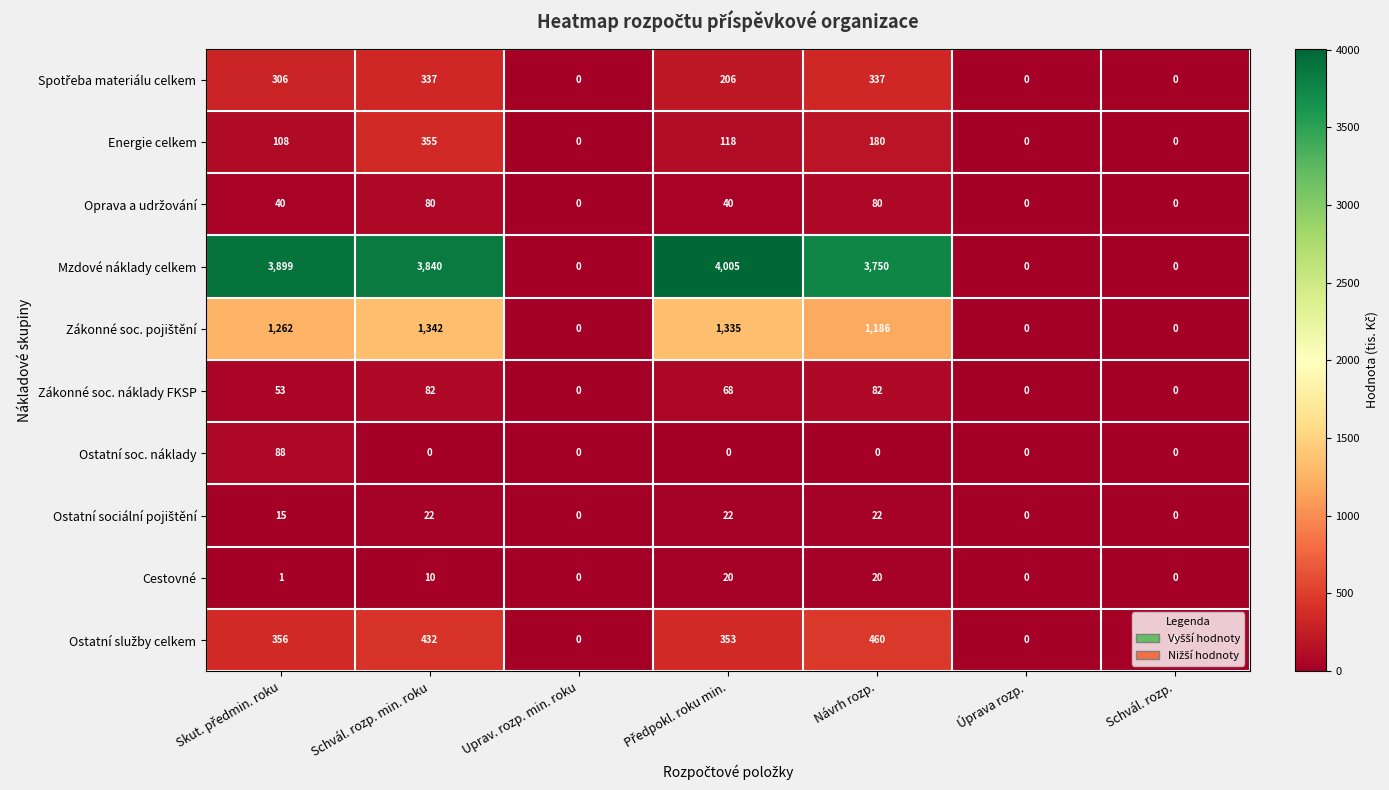

Which series has the widest spread of values?

Mzdové náklady celkem